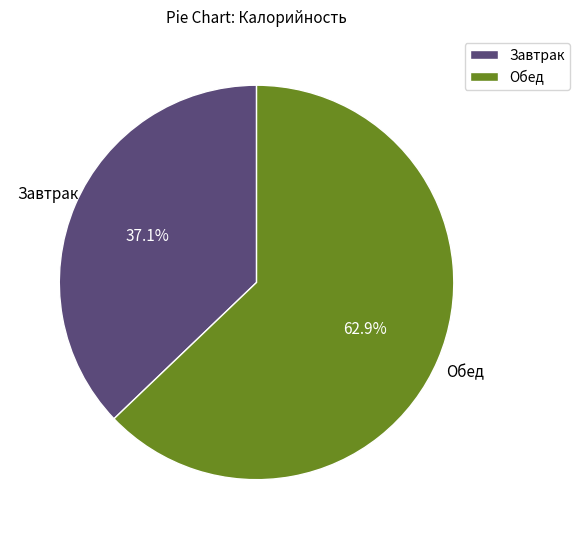

To the nearest percent, what is the combined percentage of Завтрак and Обед?

100%